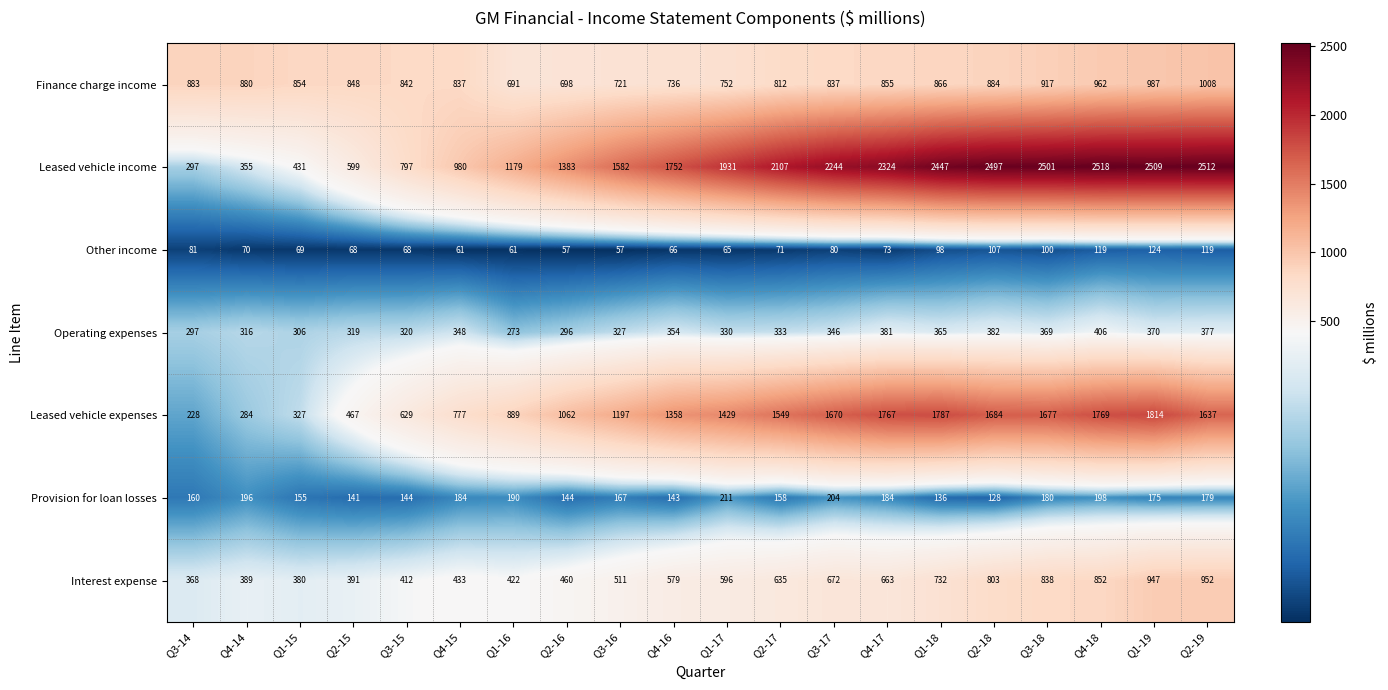

Which series changed the most between Q4-17 and Q1-18?

Leased vehicle income